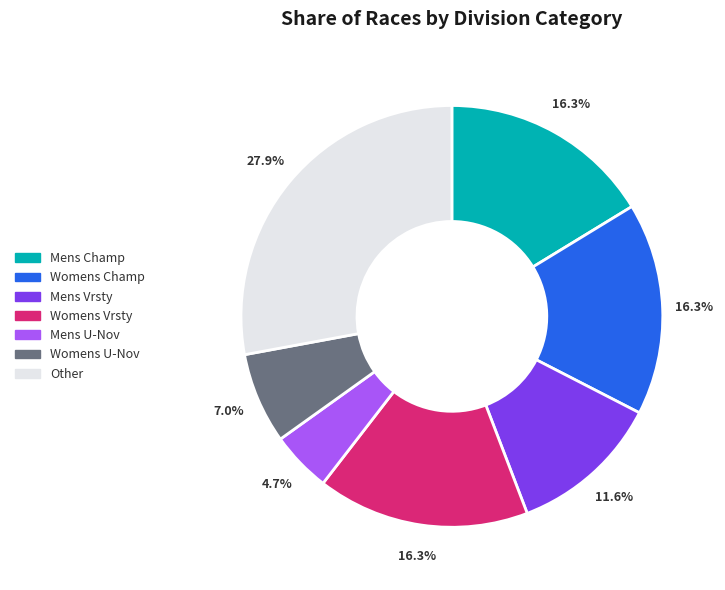

Is there any slice that represents more than half of the pie?

No